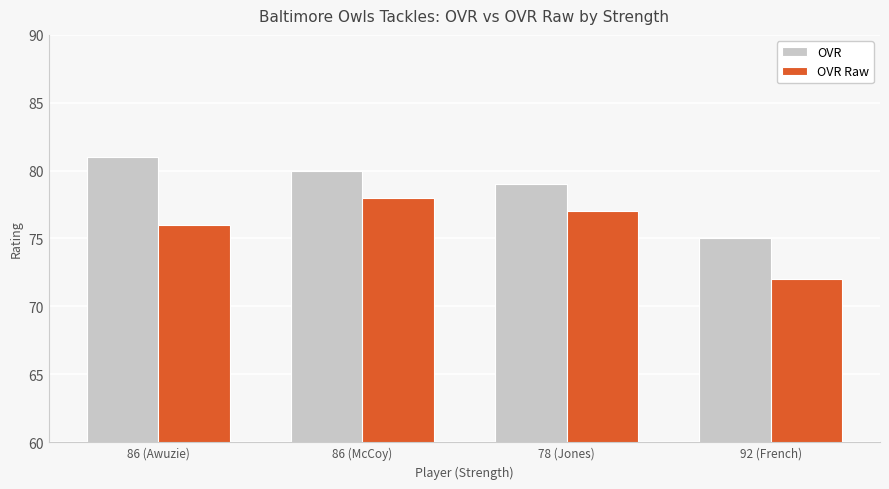

What is the label of the 3rd bar from the left?

78 (Jones)